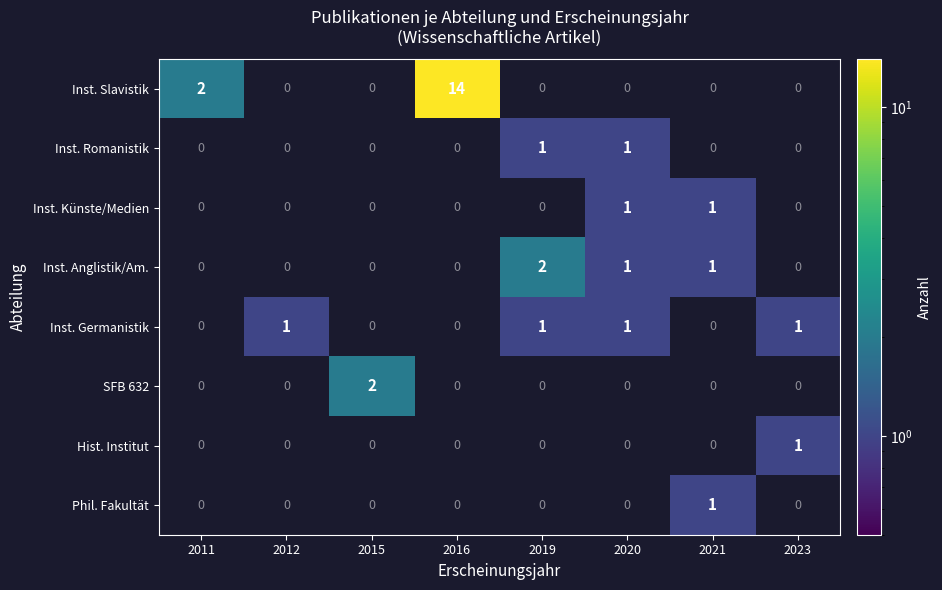

Between 2016 and 2023, which series saw the biggest shift?

Inst. Slavistik